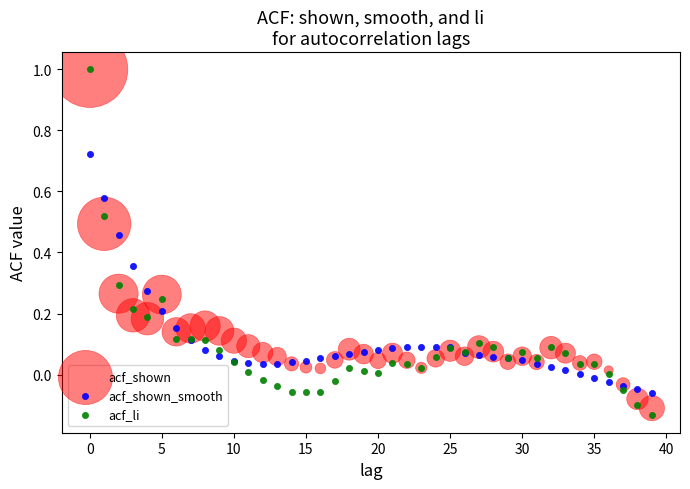

What are all the series names shown in the legend?

acf_shown, acf_shown_smooth, acf_li